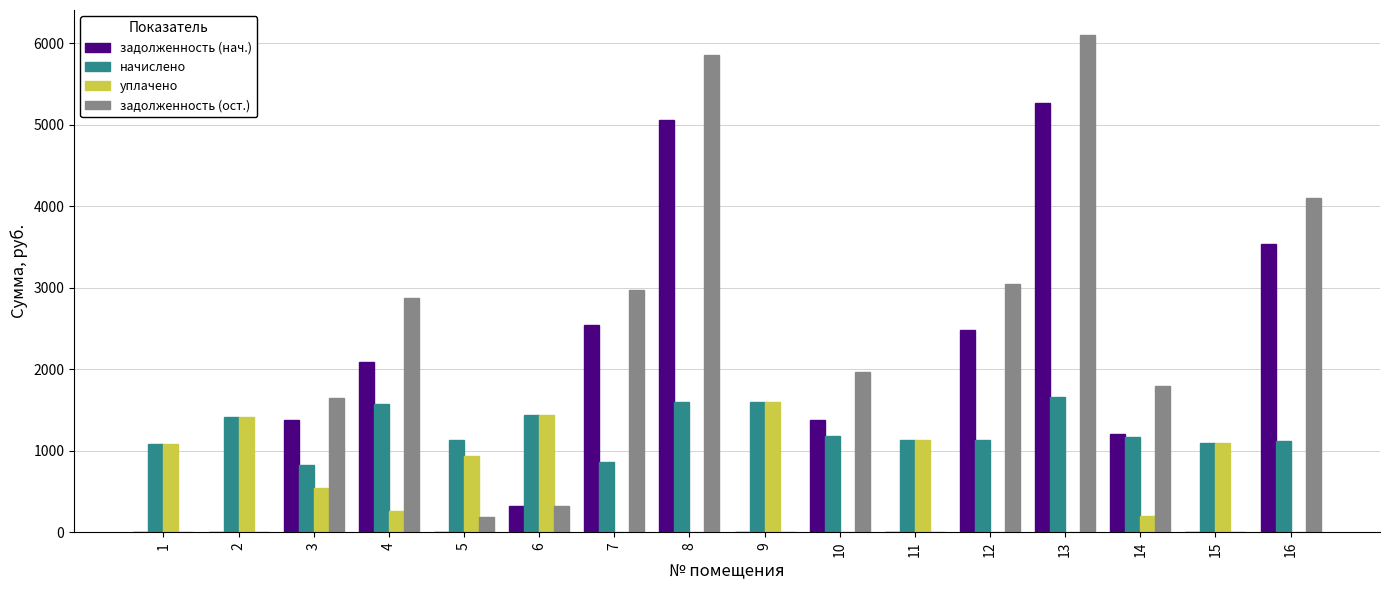

Is it true that начислено equals 1271.8 at 7?

False